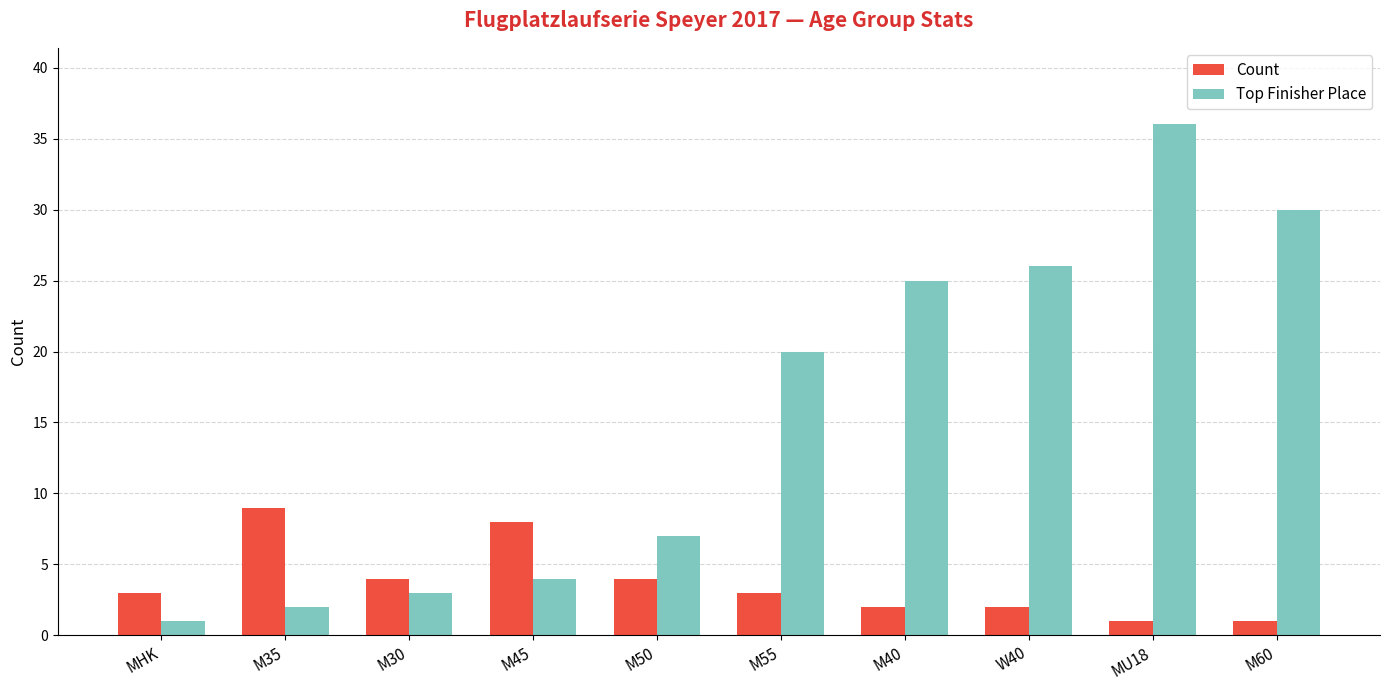

The Count series shows 2 at M40. True or false?

True